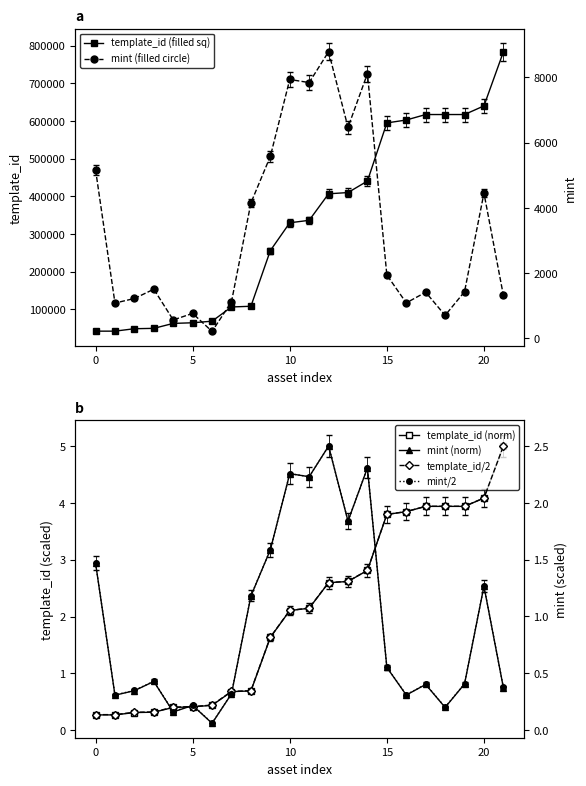

Read the template_id (filled sq) value at 10.

330131